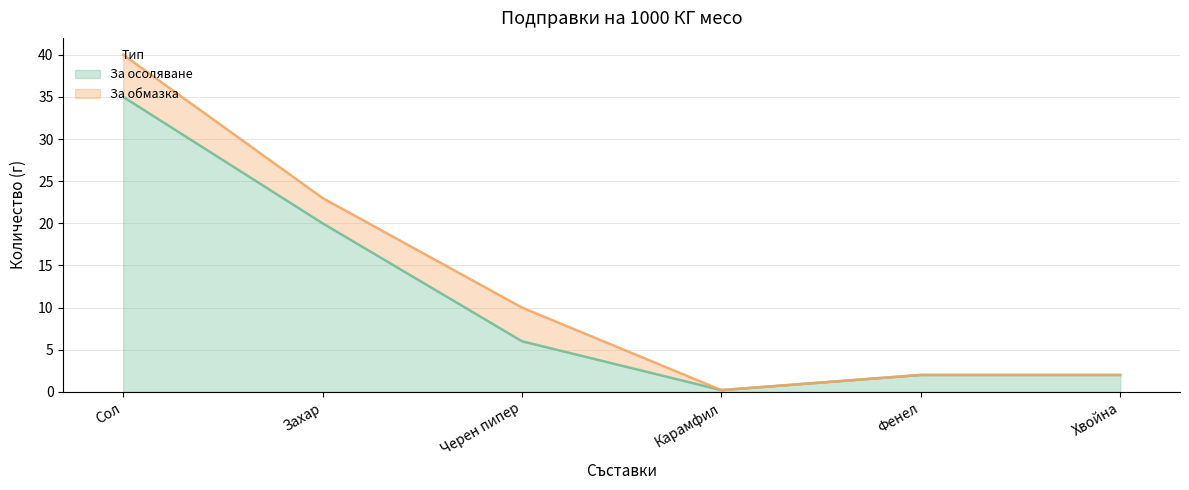

Which category has the lowest value across all series?

Карамфил